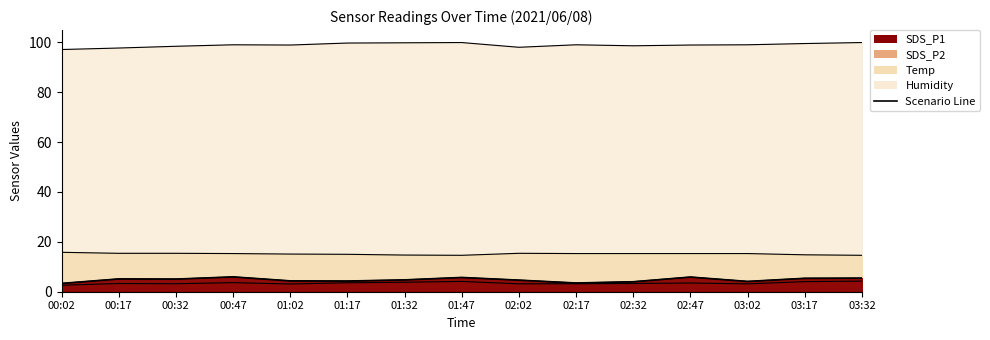

Does the chart have visible grid lines?

No